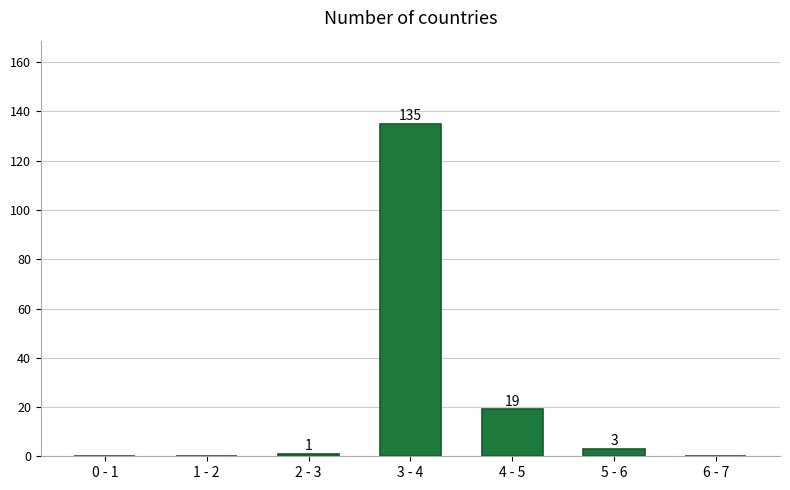

Reading left to right, list all the values displayed in this chart.

0 - 1=0	1 - 2=0	2 - 3=1	3 - 4=135	4 - 5=19	5 - 6=3	6 - 7=0